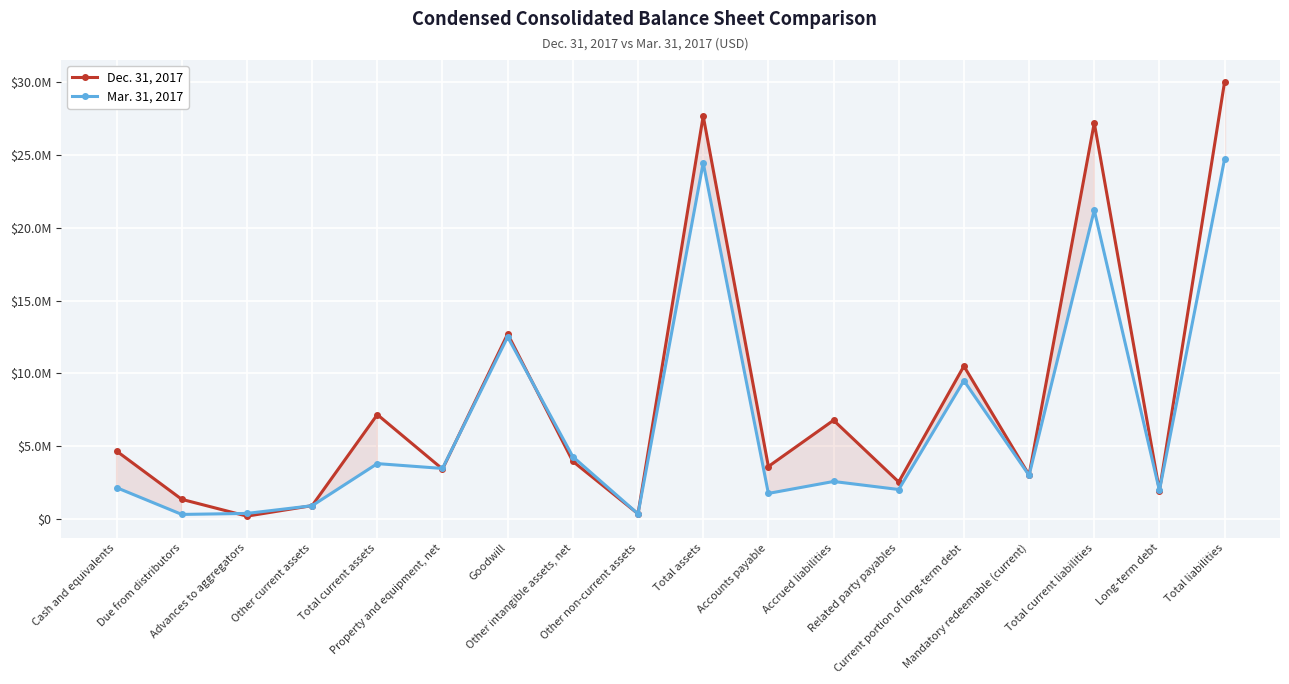

What is the difference between the Mar. 31, 2017 values at Other intangible assets, net and Accrued liabilities?

1697868